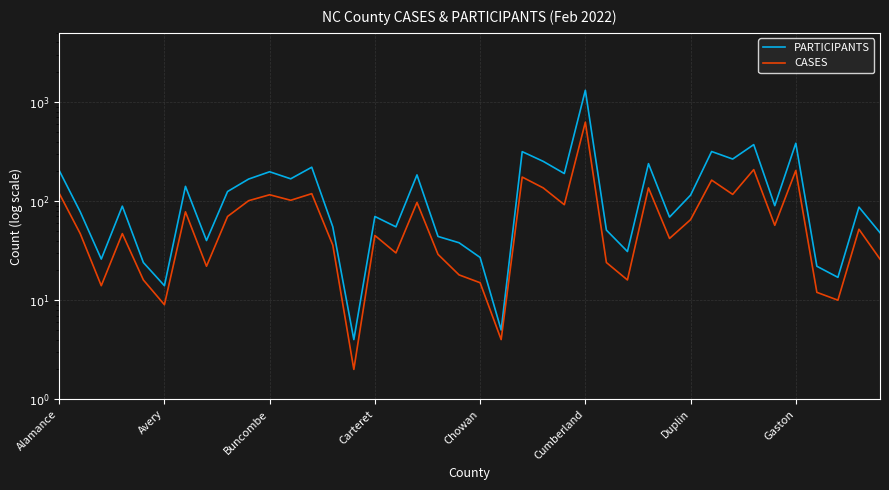

Rank the series by their average value, from lowest to highest.

CASES, PARTICIPANTS